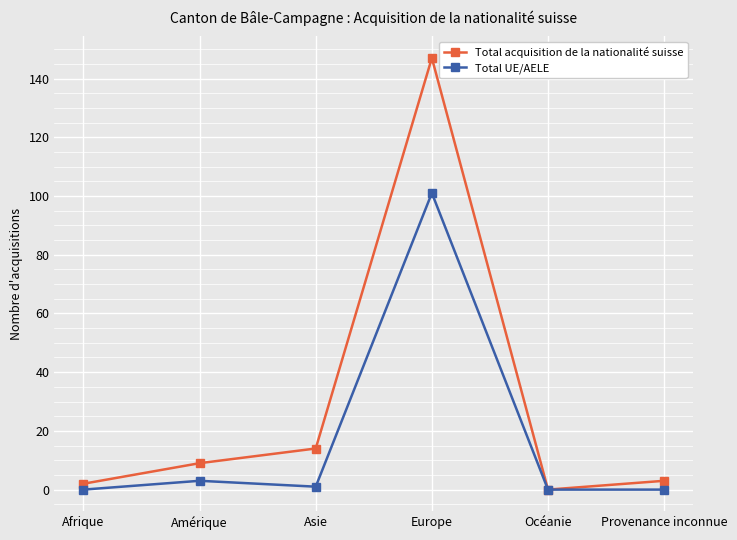

At Asie, list the series in order from smallest to largest.

Total UE/AELE, Total acquisition de la nationalité suisse